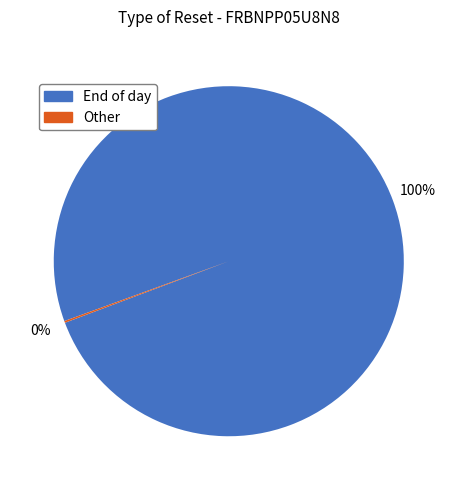

The End of day slice represents 100% of the pie. True or false?

True